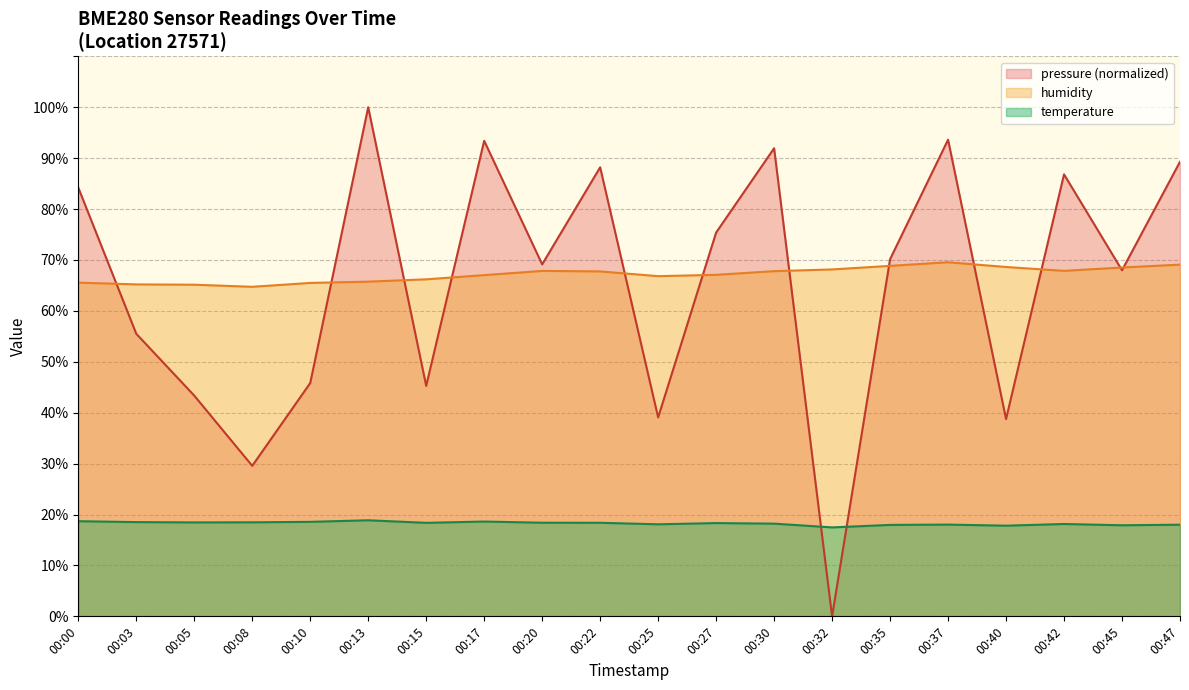

What is the average value of the humidity series?

67.1